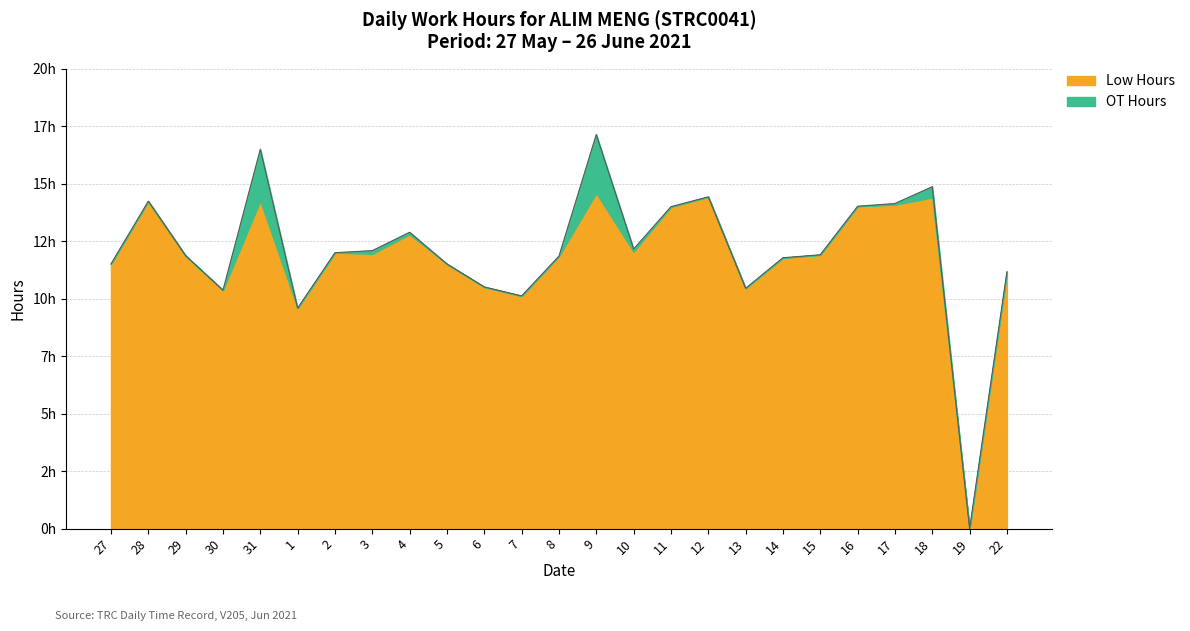

What is the label of the 25th point from the left?

22